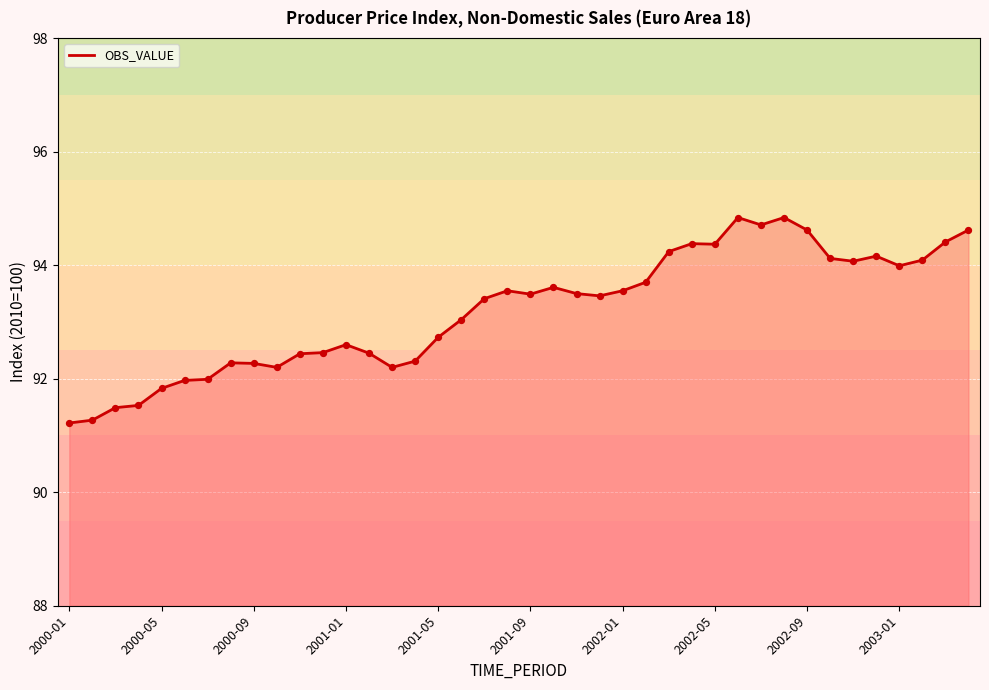

What is the minimum value shown in the chart?

91.2